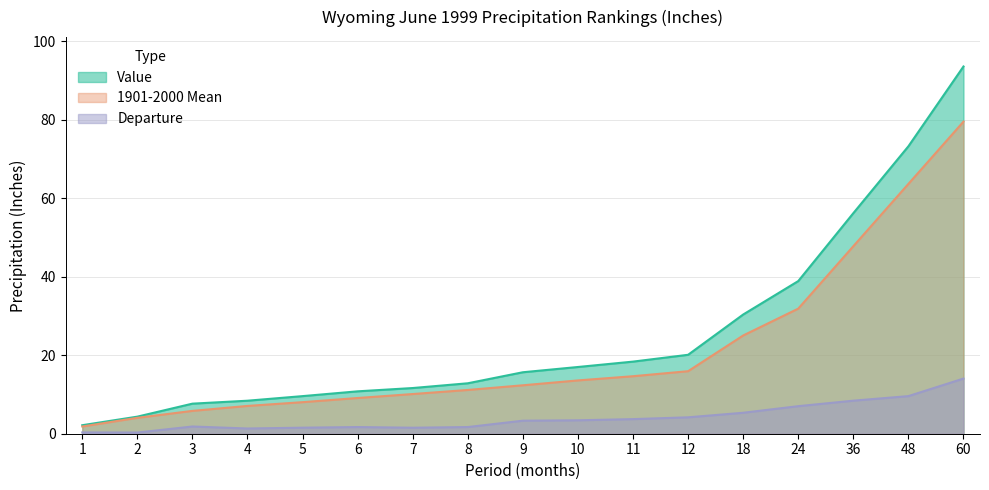

Rank the series by their average value, from lowest to highest.

Departure, 1901-2000 Mean, Value